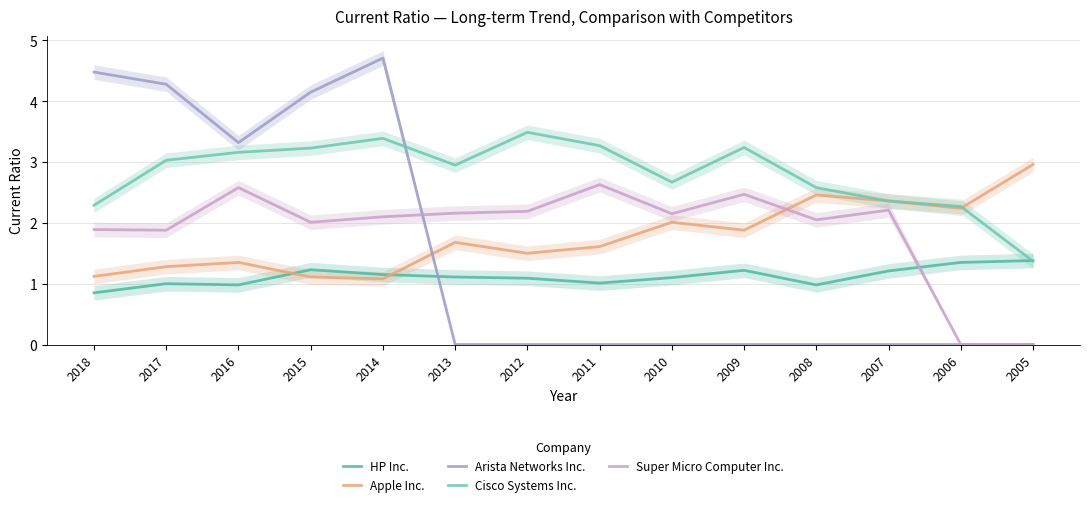

What is the difference between the highest and lowest values at 2018?

3.6